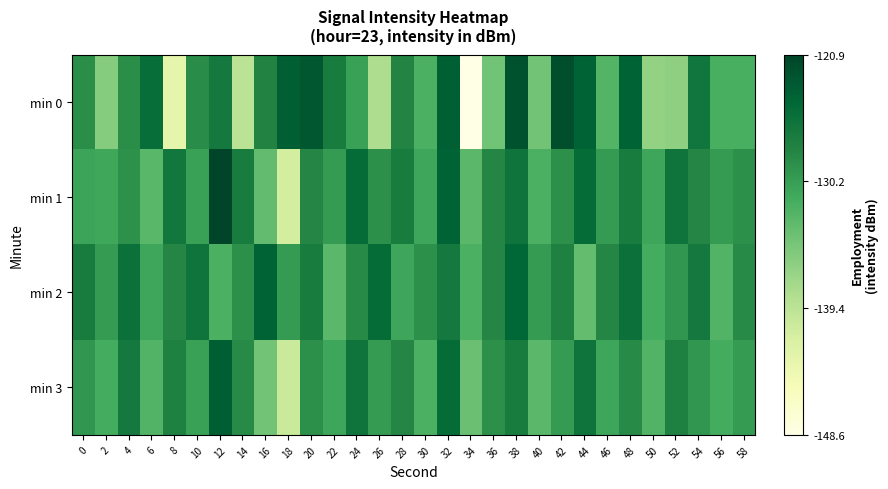

Reading right to left, what are all the values shown in this chart?

min 0: 58=-131.9	56=-131.8	54=-126.2	52=-136.3	50=-136.6	48=-124.0	46=-132.6	44=-124.0	42=-121.9	40=-134.5	38=-122.3	36=-134.4	34=-148.6	32=-123.6	30=-132.1	28=-127.8	26=-138.5	24=-130.5	22=-127.0	20=-122.8	18=-123.7	16=-127.7	14=-139.4	12=-126.5	10=-128.7	8=-143.2	6=-125.3	4=-128.7	2=-135.7	0=-128.8
min 1: 58=-129.0	56=-130.0	54=-128.0	52=-126.0	50=-131.0	48=-127.0	46=-130.0	44=-125.0	42=-129.0	40=-132.0	38=-126.0	36=-128.0	34=-133.0	32=-124.0	30=-131.0	28=-127.0	26=-129.0	24=-125.0	22=-130.0	20=-128.0	18=-141.3	16=-133.4	14=-127.0	12=-120.9	10=-130.5	8=-126.3	6=-133.0	4=-129.1	2=-131.0	0=-130.7
min 2: 58=-128.5	56=-132.5	54=-126.5	52=-129.5	50=-131.5	48=-125.5	46=-128.0	44=-133.5	42=-127.5	40=-130.0	38=-124.5	36=-128.0	34=-132.0	32=-126.5	30=-129.0	28=-131.0	26=-125.0	24=-128.5	22=-133.0	20=-127.0	18=-130.0	16=-124.0	14=-129.0	12=-132.0	10=-126.0	8=-128.0	6=-131.0	4=-125.5	2=-130.0	0=-127.0
min 3: 58=-130.0	56=-131.5	54=-129.5	52=-127.5	50=-132.5	48=-128.5	46=-131.0	44=-126.0	42=-130.0	40=-133.0	38=-127.0	36=-129.0	34=-134.0	32=-125.0	30=-132.0	28=-128.0	26=-130.0	24=-126.0	22=-131.0	20=-129.0	18=-140.5	16=-134.5	14=-128.5	12=-123.5	10=-130.5	8=-127.5	6=-132.5	4=-126.5	2=-131.5	0=-129.5